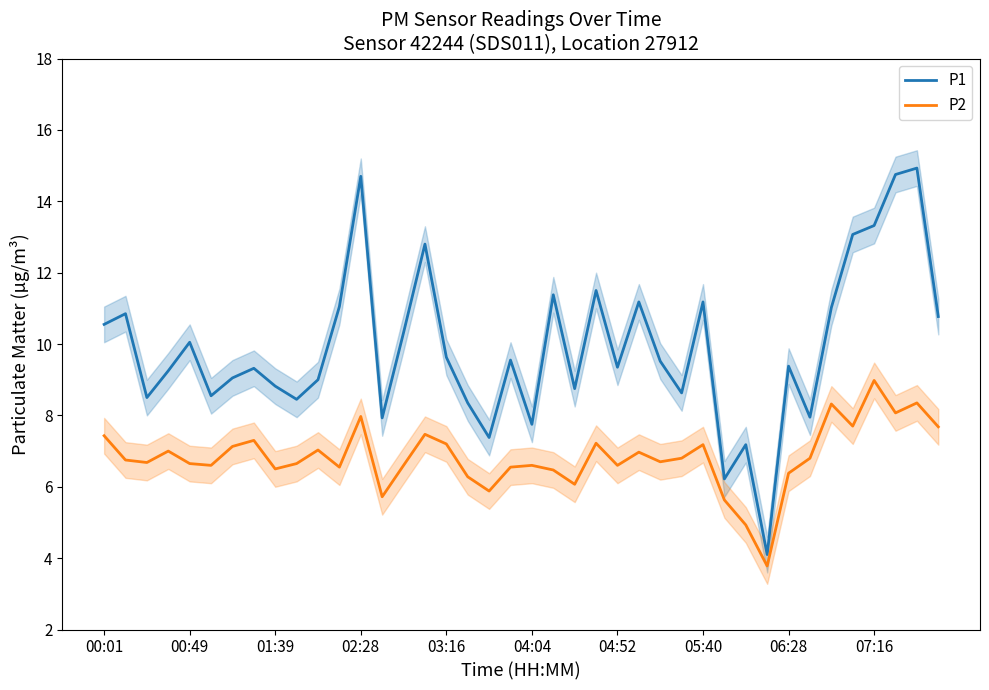

What are all the series names shown in the legend?

P1, P2